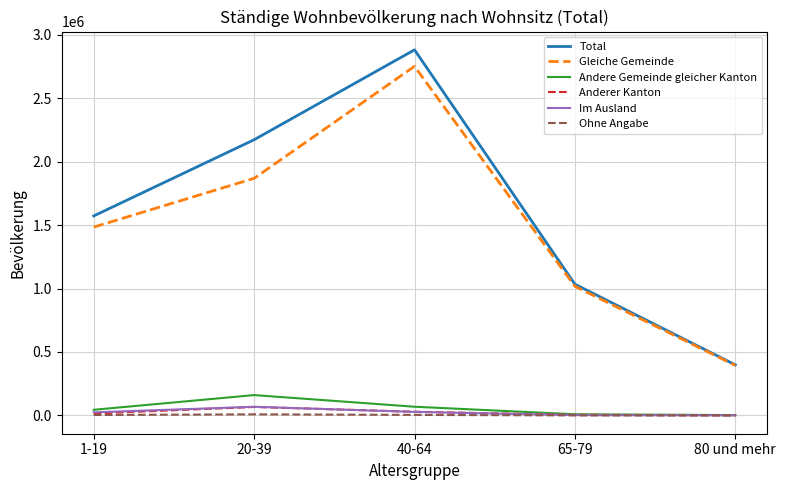

What are all the series names shown in the legend?

Total, Gleiche Gemeinde, Andere Gemeinde gleicher Kanton, Anderer Kanton, Im Ausland, Ohne Angabe